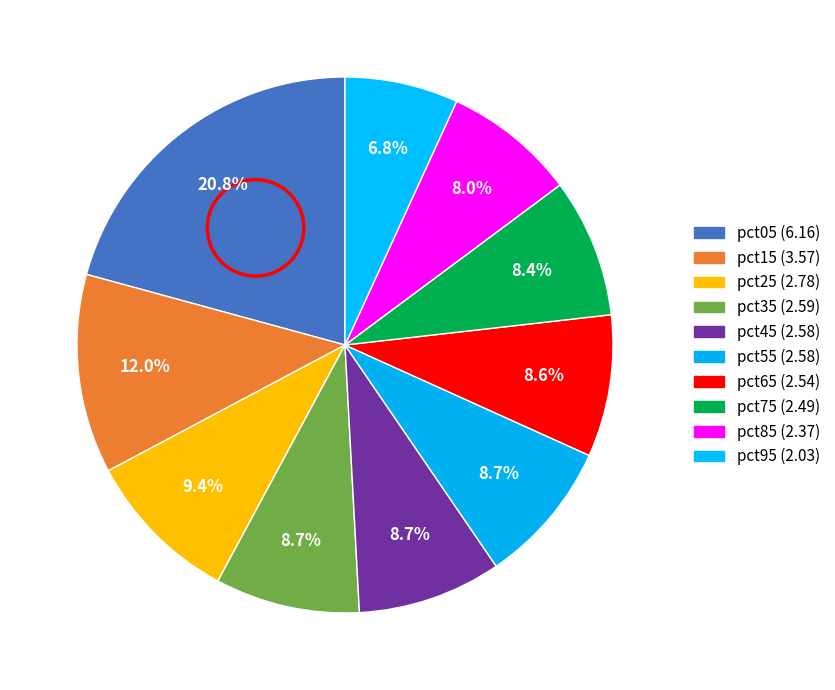

True or false: pct35 accounts for 9% of the total.

True